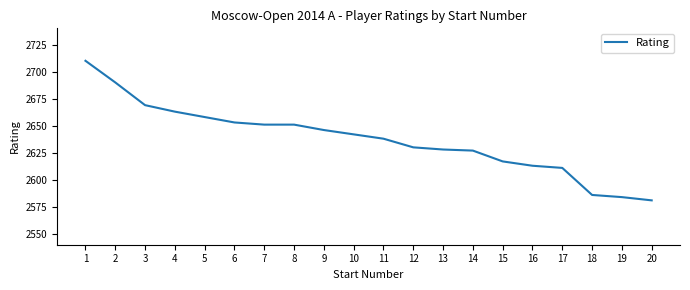

What is the minimum value shown in the chart?

2581